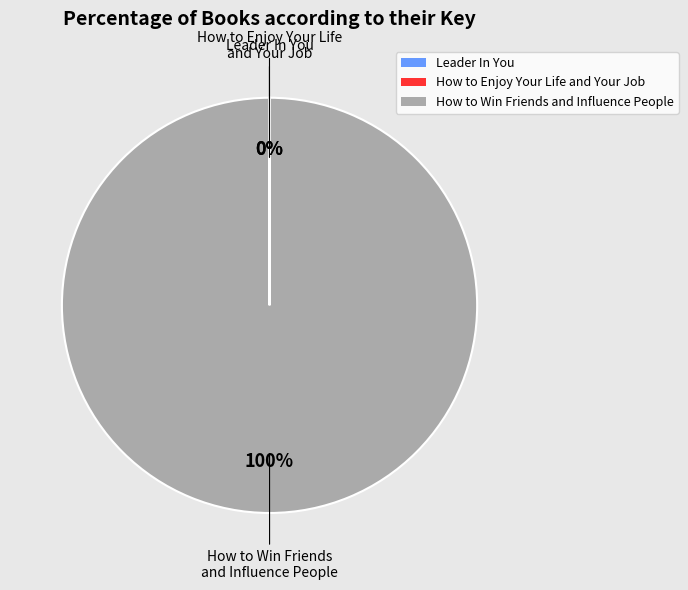

To the nearest percent, what is the average slice percentage?

33%